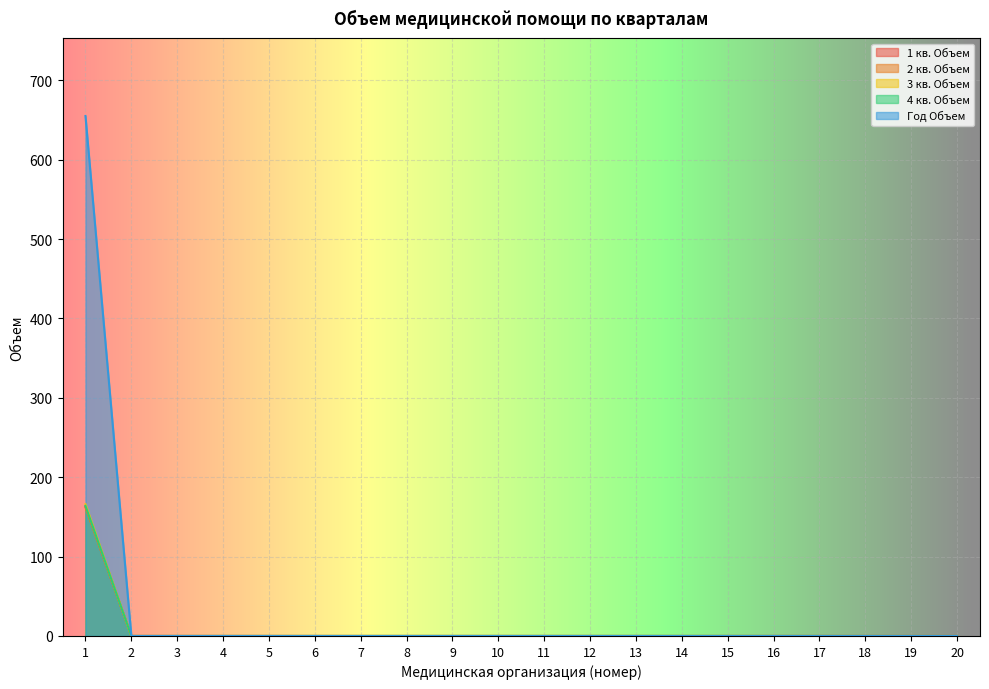

Reading left to right, extract all data points from this chart.

1 кв. Объем: 1=163	2=0	3=0	4=0	5=0	6=0	7=0	8=0	9=0	10=0	11=0	12=0	13=0	14=0	15=0	16=0	17=0	18=0	19=0	20=0
2 кв. Объем: 1=162	2=0	3=0	4=0	5=0	6=0	7=0	8=0	9=0	10=0	11=0	12=0	13=0	14=0	15=0	16=0	17=0	18=0	19=0	20=0
3 кв. Объем: 1=166	2=0	3=0	4=0	5=0	6=0	7=0	8=0	9=0	10=0	11=0	12=0	13=0	14=0	15=0	16=0	17=0	18=0	19=0	20=0
4 кв. Объем: 1=164	2=0	3=0	4=0	5=0	6=0	7=0	8=0	9=0	10=0	11=0	12=0	13=0	14=0	15=0	16=0	17=0	18=0	19=0	20=0
Год Объем: 1=655	2=0	3=0	4=0	5=0	6=0	7=0	8=0	9=0	10=0	11=0	12=0	13=0	14=0	15=0	16=0	17=0	18=0	19=0	20=0